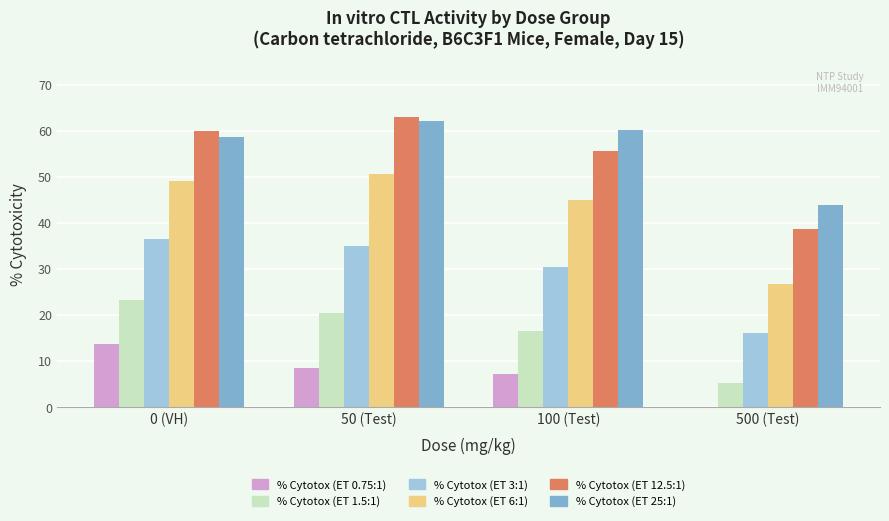

Which label corresponds to the largest value in the chart?

50 (Test)